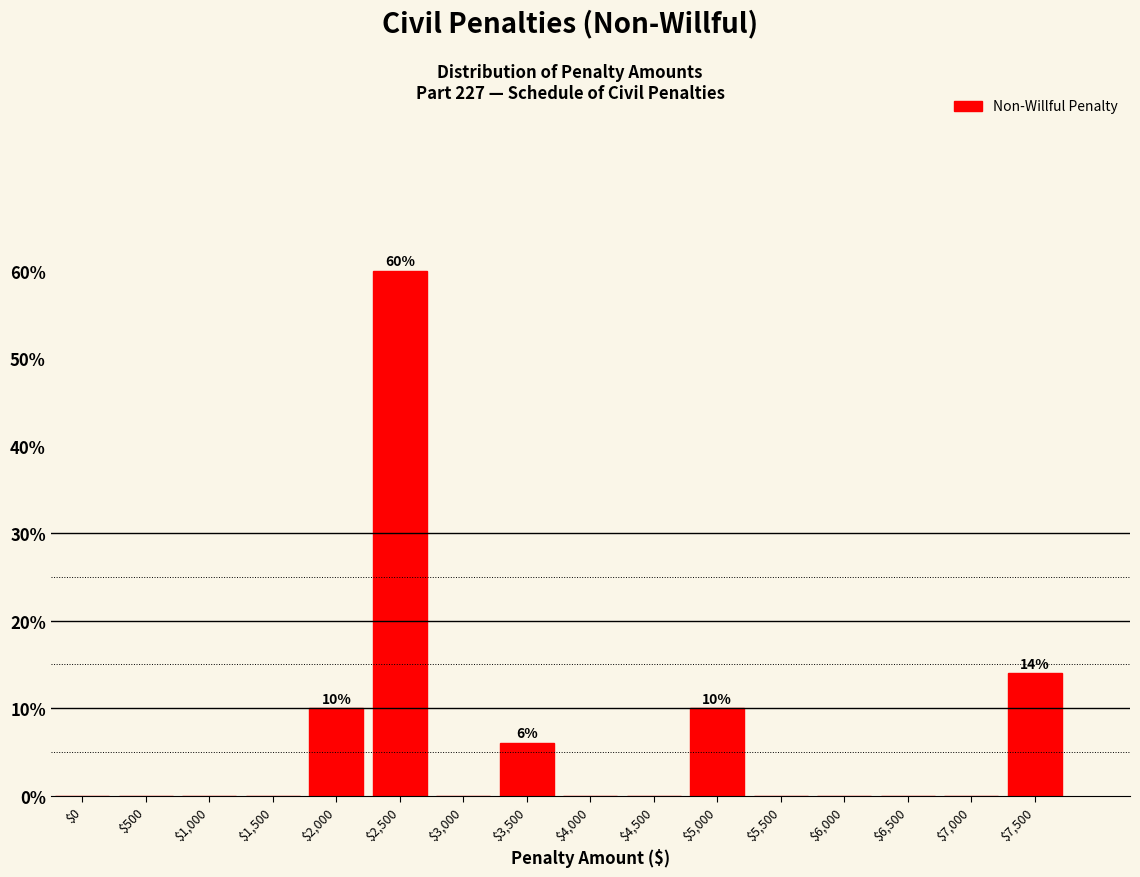

The value at $5,500 is 0.0. True or false?

True